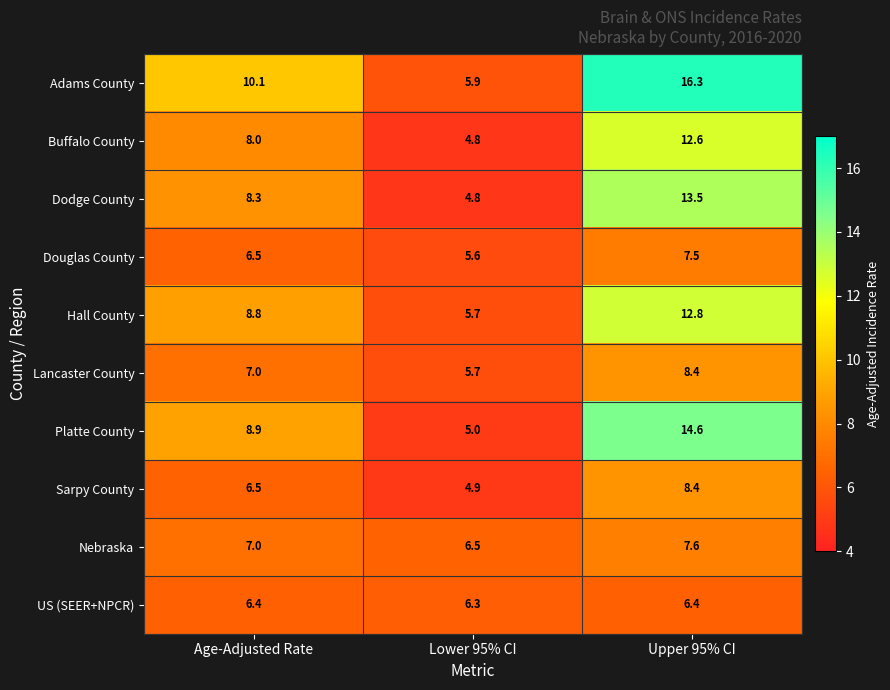

Reading left to right, transcribe all the data shown in this chart.

Adams County: 10.1	5.9	16.3
Buffalo County: 8.0	4.8	12.6
Dodge County: 8.3	4.8	13.5
Douglas County: 6.5	5.6	7.5
Hall County: 8.8	5.7	12.8
Lancaster County: 7.0	5.7	8.4
Platte County: 8.9	5.0	14.6
Sarpy County: 6.5	4.9	8.4
Nebraska: 7.0	6.5	7.6
US (SEER+NPCR): 6.4	6.3	6.4